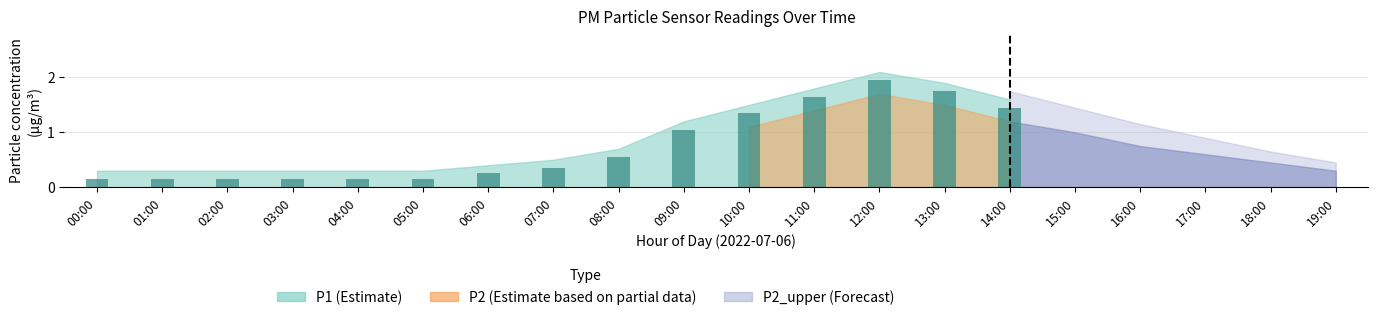

Between 04:00 and 11:00, which is larger?

11:00